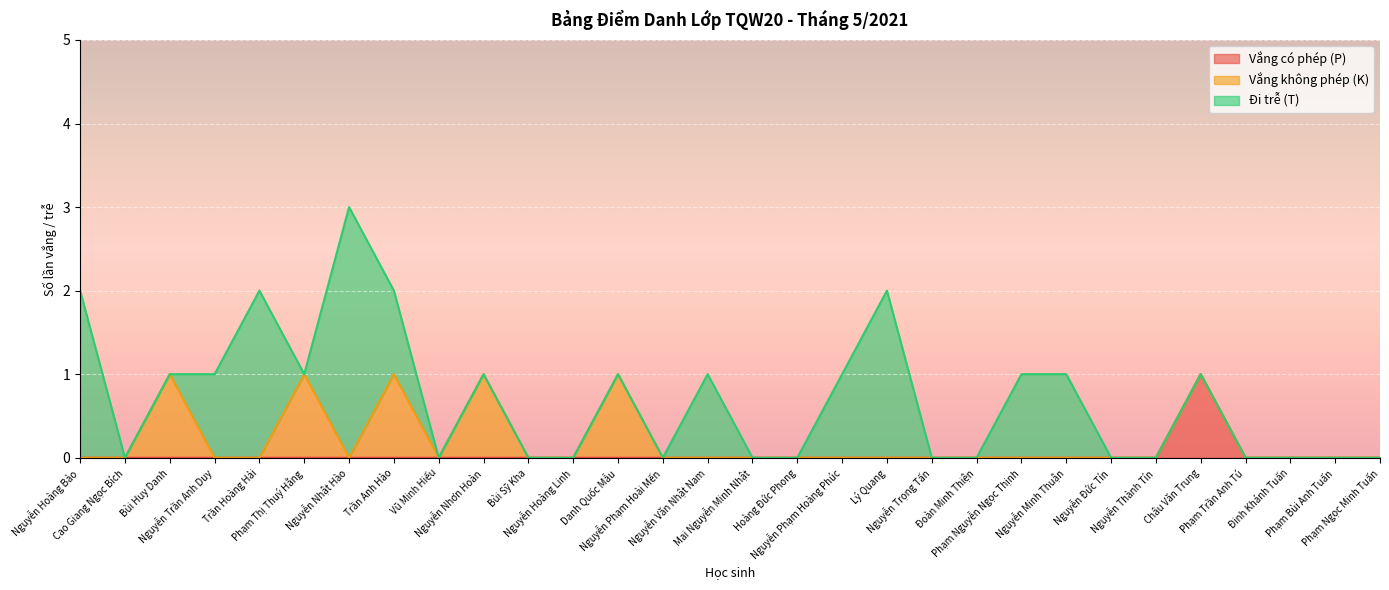

What is the highest value of the Vắng không phép (K) series?

1